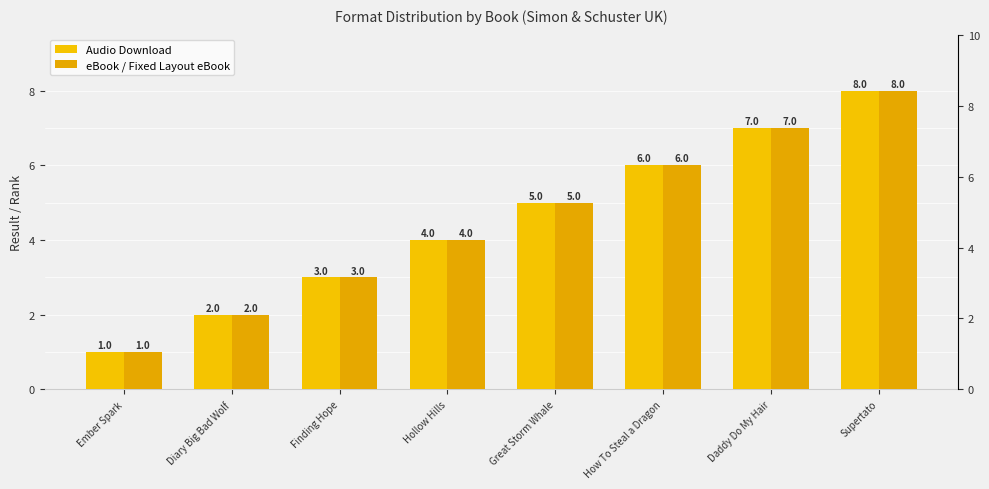

What is the label of the 8th bar from the left?

Supertato